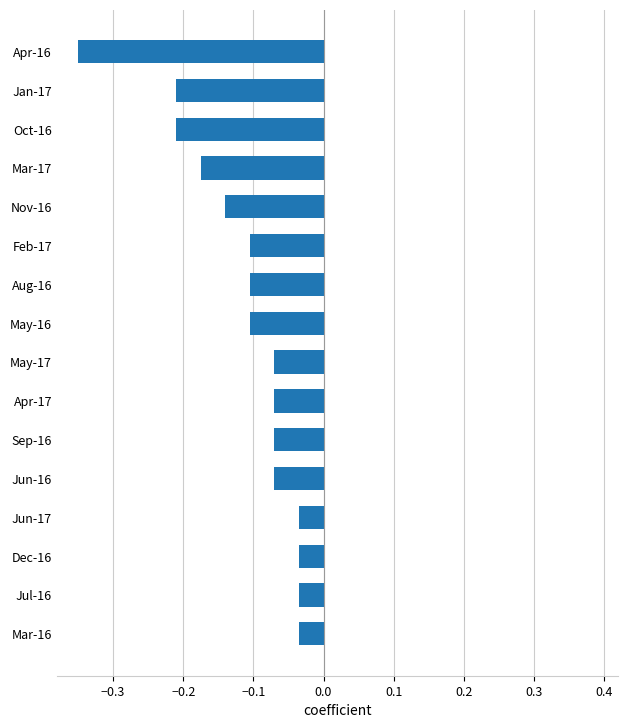

Between Jun-16 and Jun-17, which is larger?

Jun-17